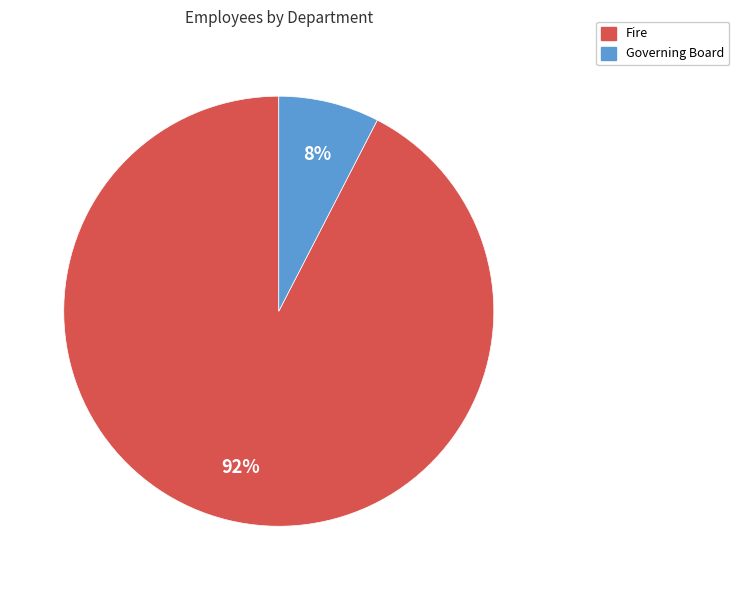

What is the smallest slice in the pie chart?

Governing Board